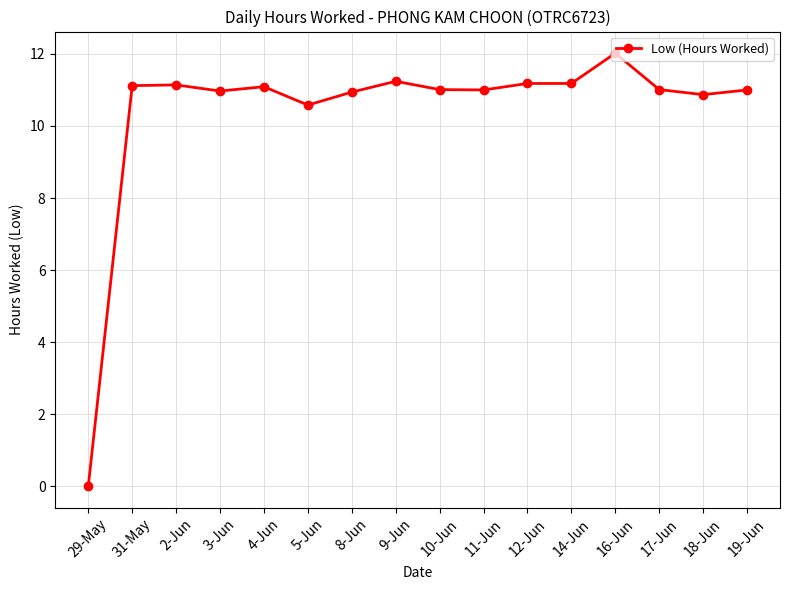

What is the sum of the values at 2-Jun and 16-Jun?

23.2